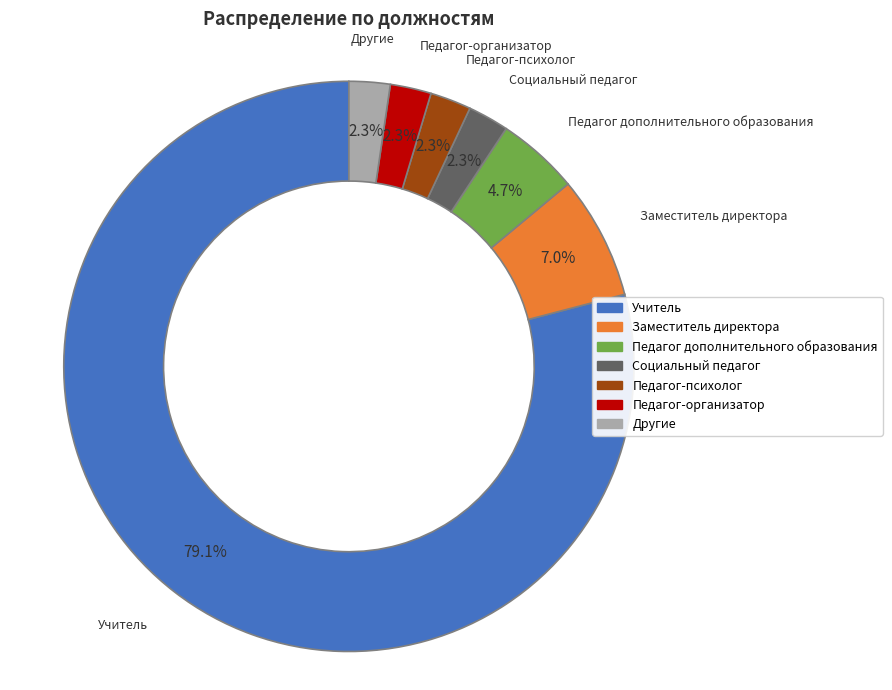

Does any single category account for the majority?

Yes